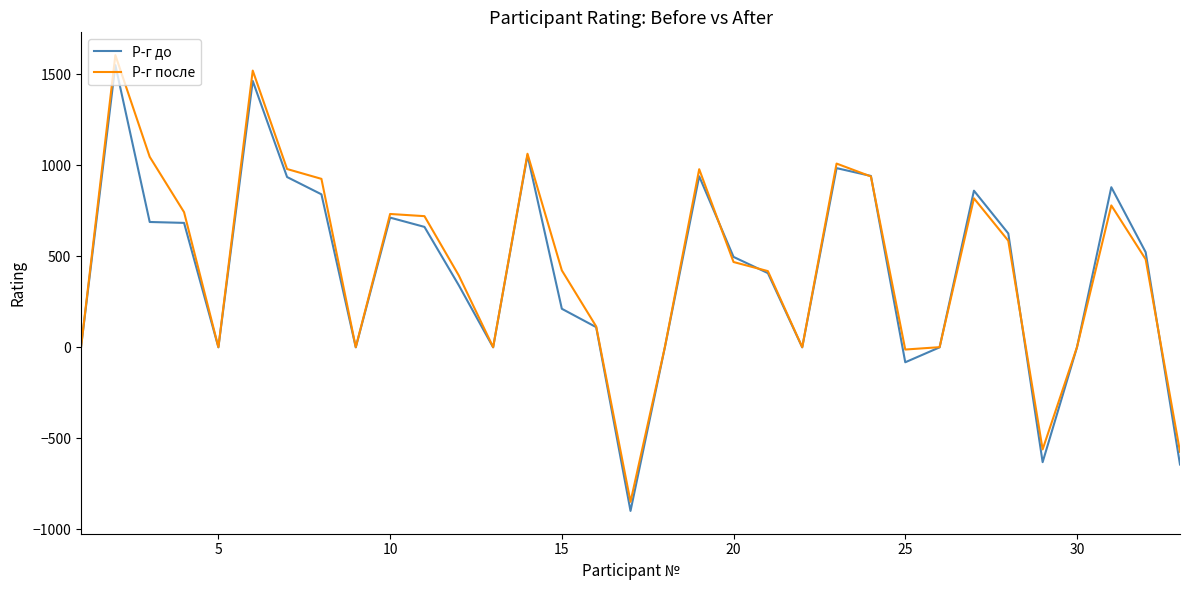

What is the greatest value displayed?

1605